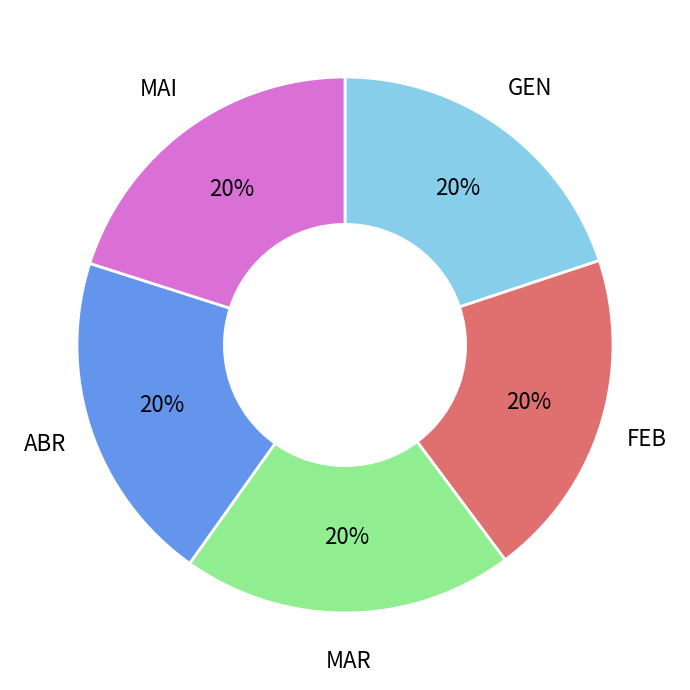

What percentage is the FEB slice, to the nearest percent?

20%